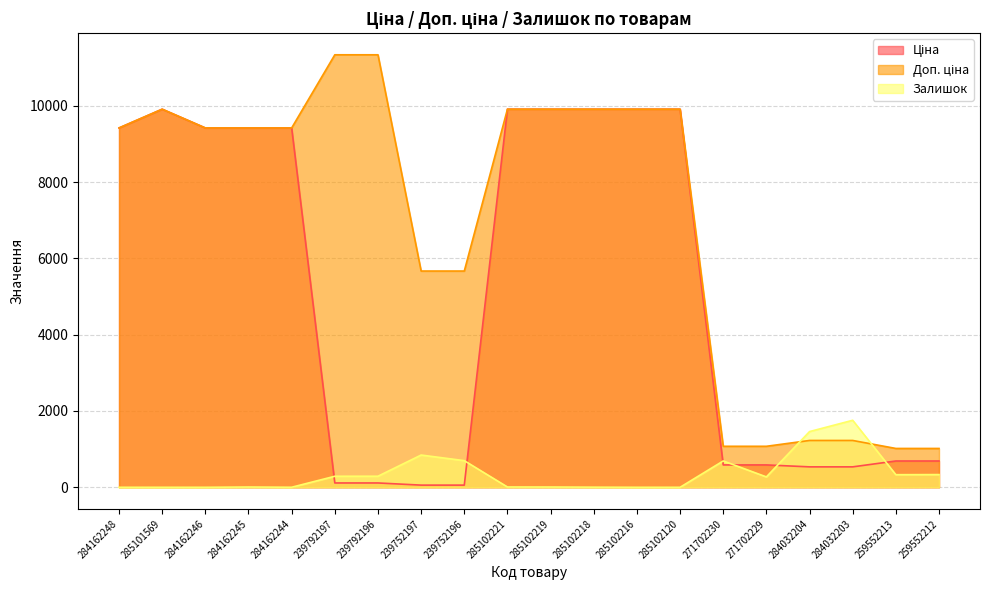

What is the total value across all series at 284162244?

18834.7